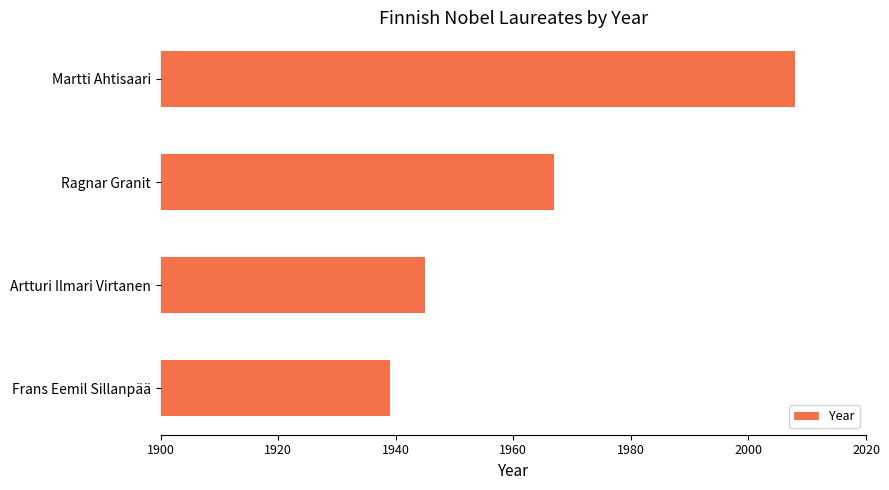

The chart shows a value of 1967 at Ragnar Granit. True or false?

True